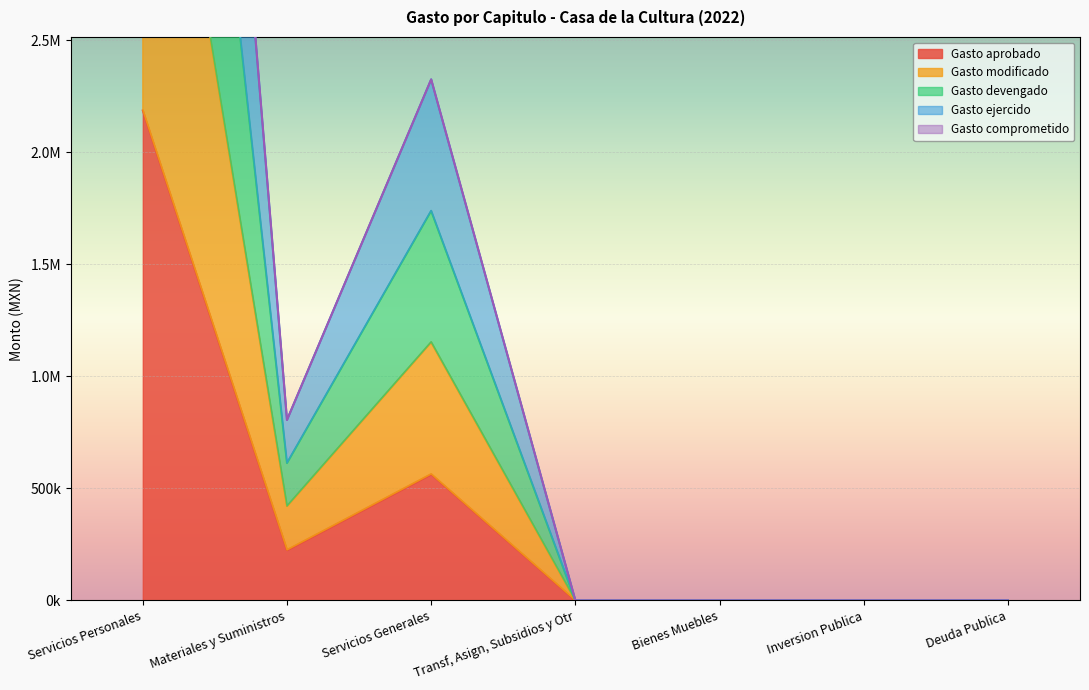

What is the sum of the Gasto aprobado values at Bienes Muebles and Servicios Generales?

563626.9